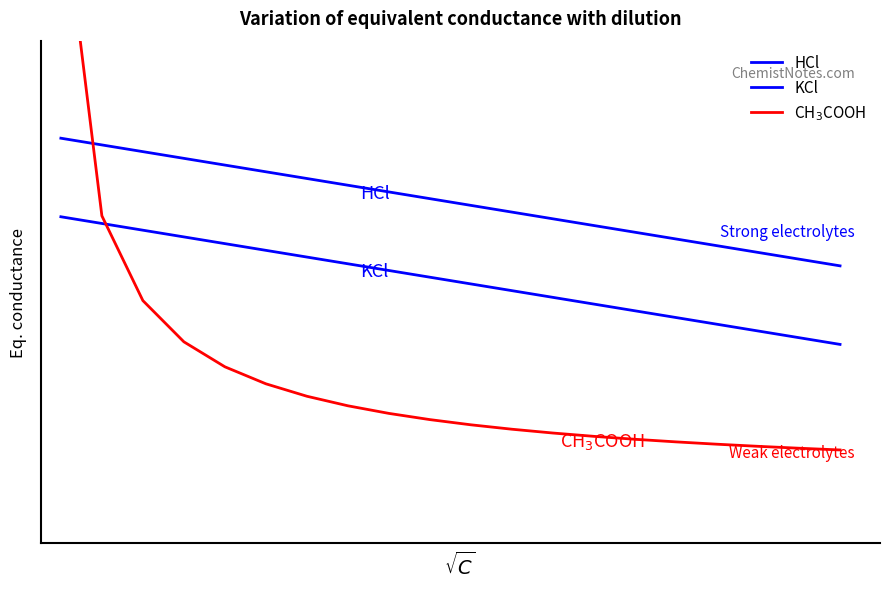

Which series has the widest spread of values?

CH$_3$COOH